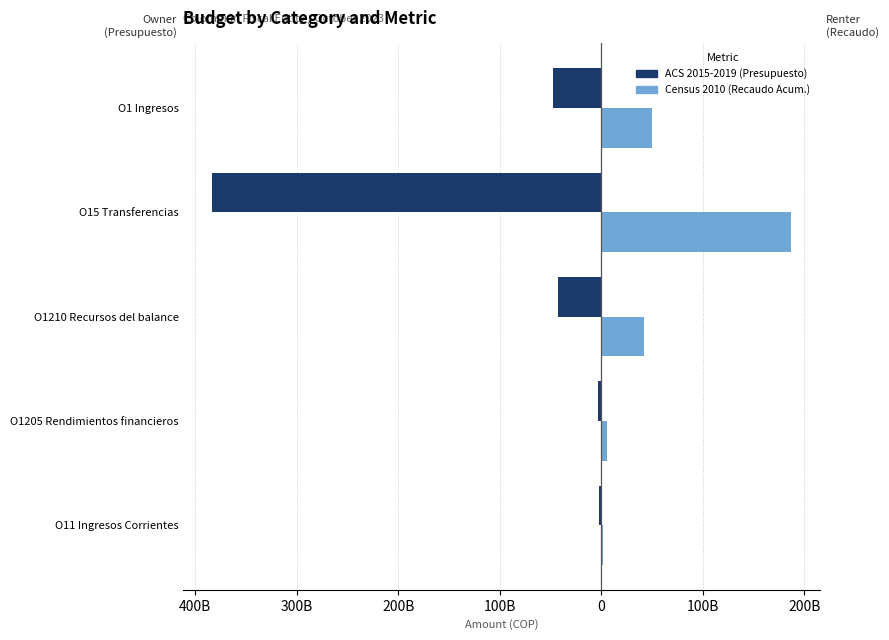

The ACS 2015-2019 (Presupuesto Definitivo) series shows -65301983455 at O1210 Recursos del balance. True or false?

False